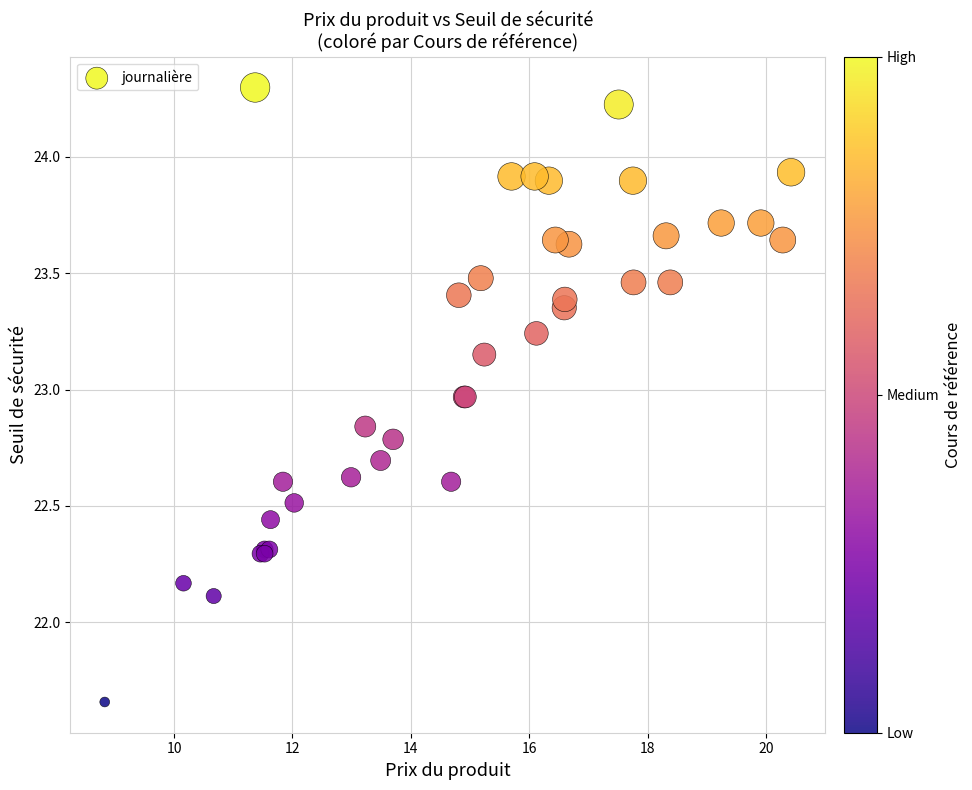

What Y value in the scatter plot is closest to 22?

22.1